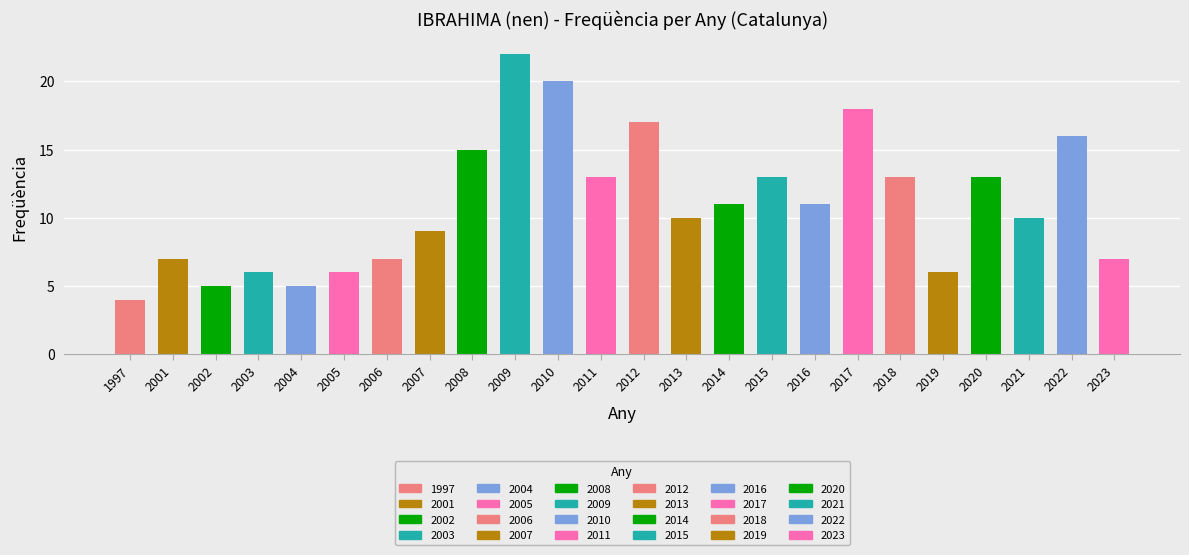

What is the value of the 2nd bar from the left?

7